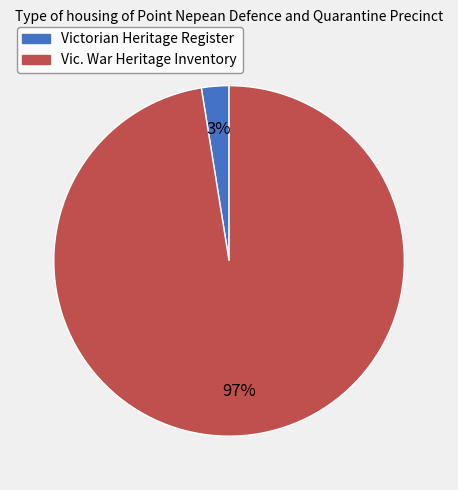

True or false: Victorian Heritage Register accounts for 3% of the total.

True